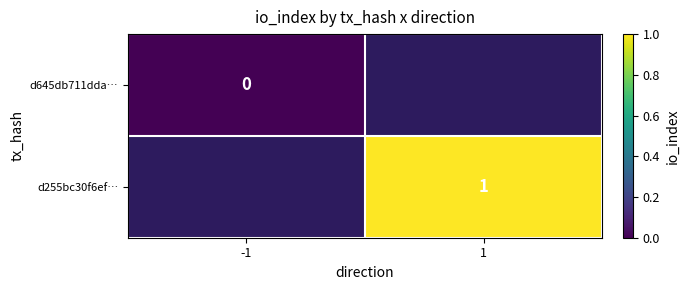

Is the value of d255bc30f6ef… at 1 greater than the value of d645db711dda… at -1?

Yes